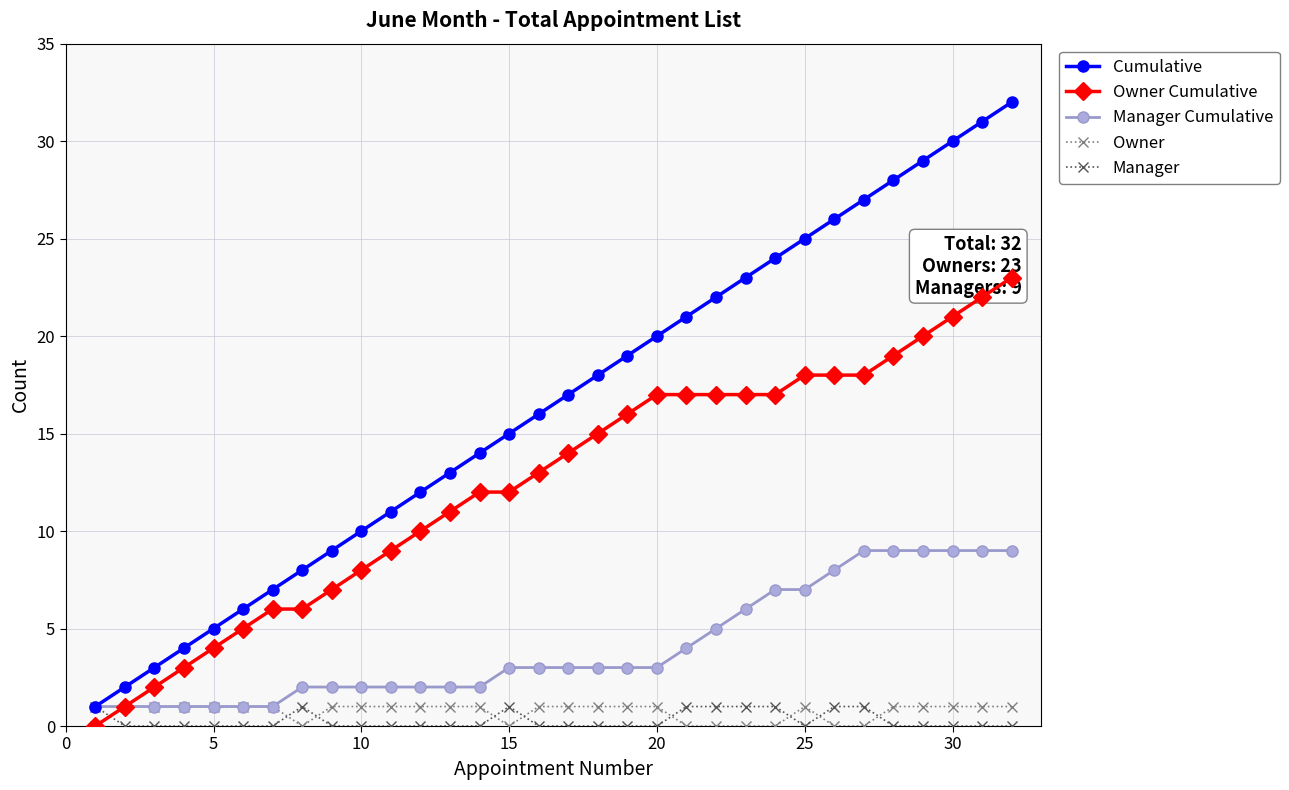

What is the spread (max minus min) of values at 30?

8